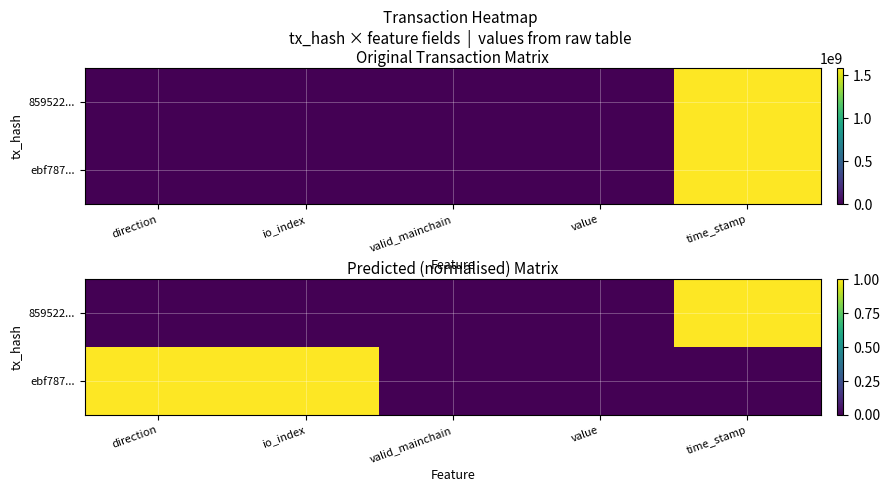

Rank the series by their average value, from lowest to highest.

859522..., ebf787...